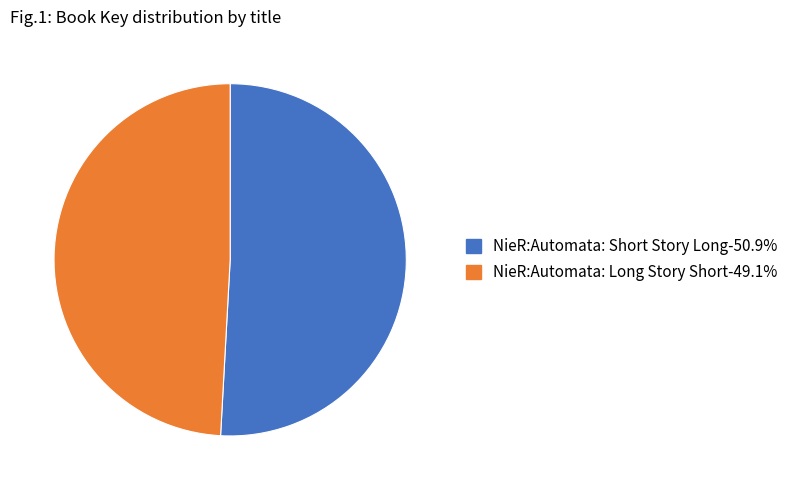

Which category has the biggest portion of the pie?

NieR:Automata: Short Story Long